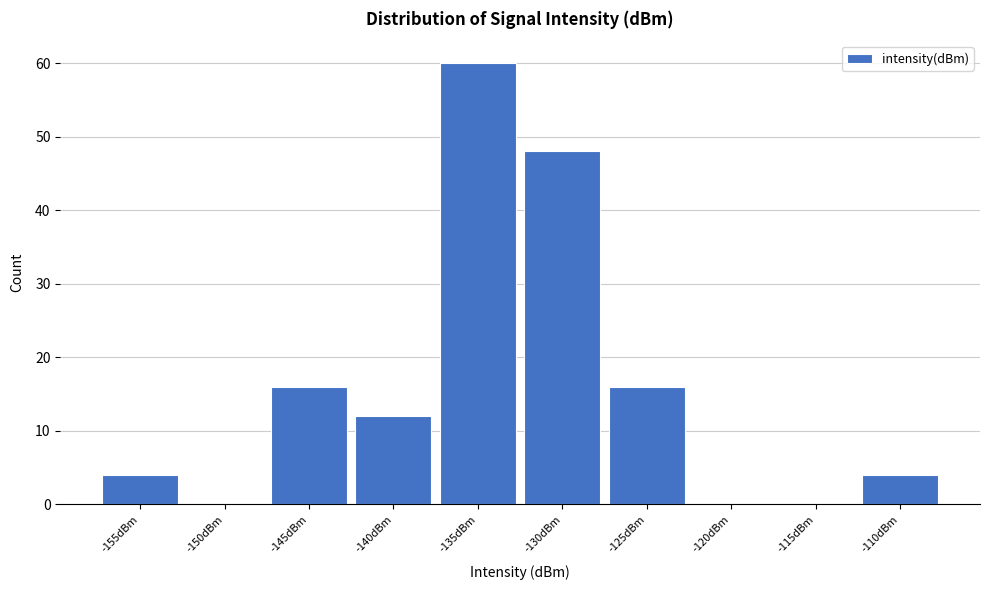

Reading left to right, what are all the values shown in this chart?

-155dBm=4	-150dBm=0	-145dBm=16	-140dBm=12	-135dBm=60	-130dBm=48	-125dBm=16	-120dBm=0	-115dBm=0	-110dBm=4